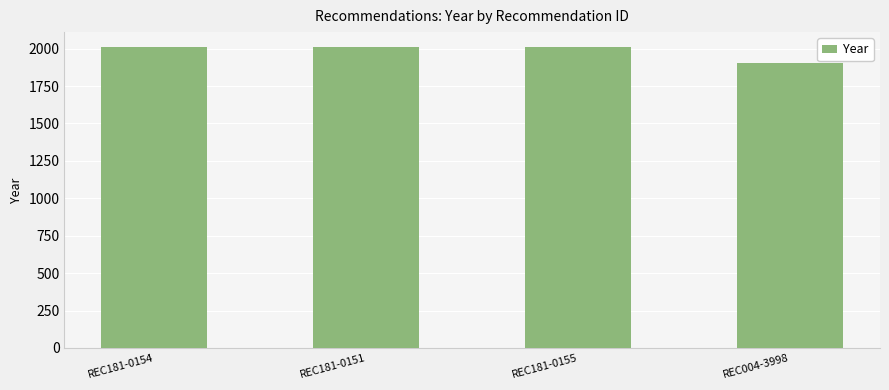

What is the maximum value shown in the chart?

2010